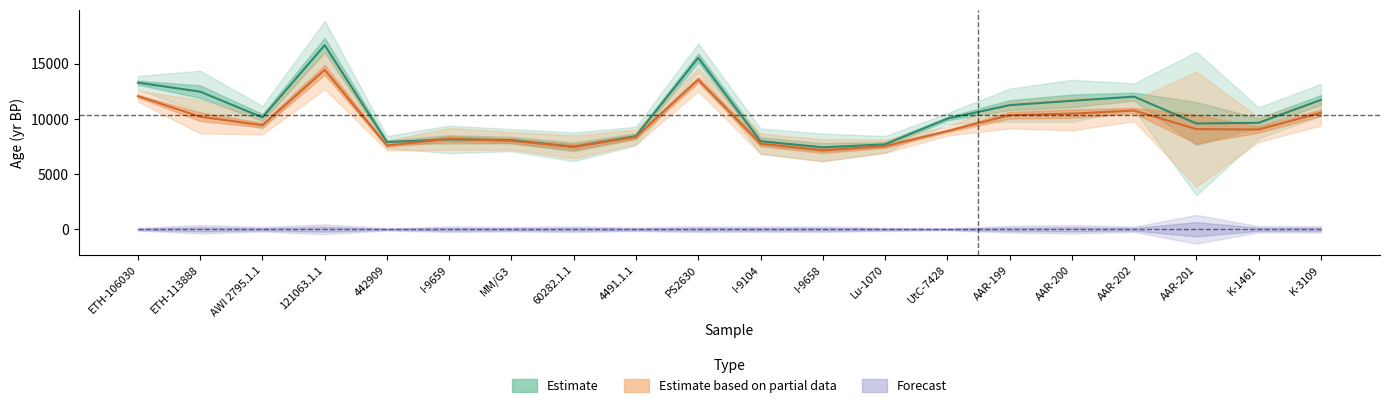

What is the total value across all series at ETH-113888?

22673